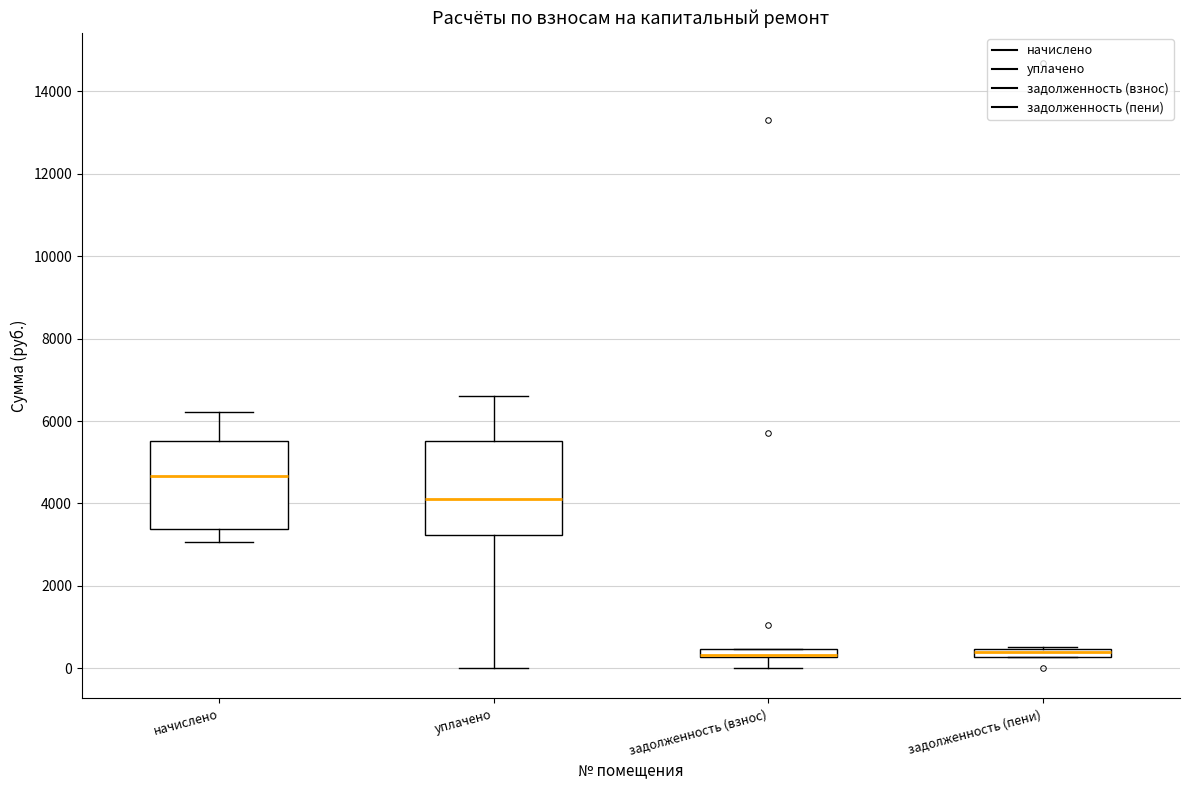

Where is the lower edge of the box for начислено on the y-axis? The values are not printed on the chart, so give them approximately, as read against the axis.

3400